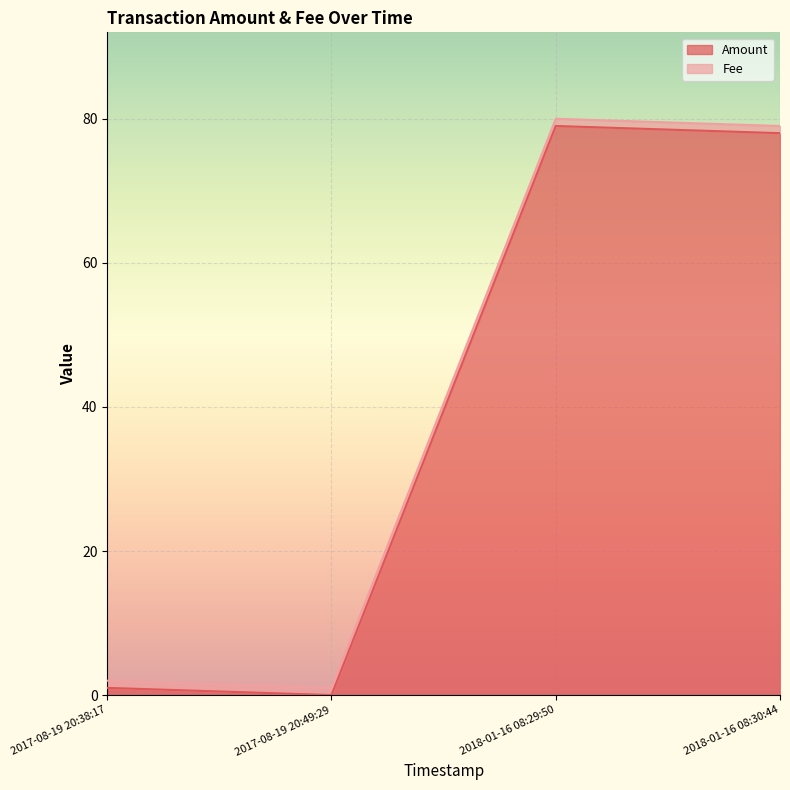

The Amount series shows 79 at 2018-01-16 08:29:50. True or false?

True